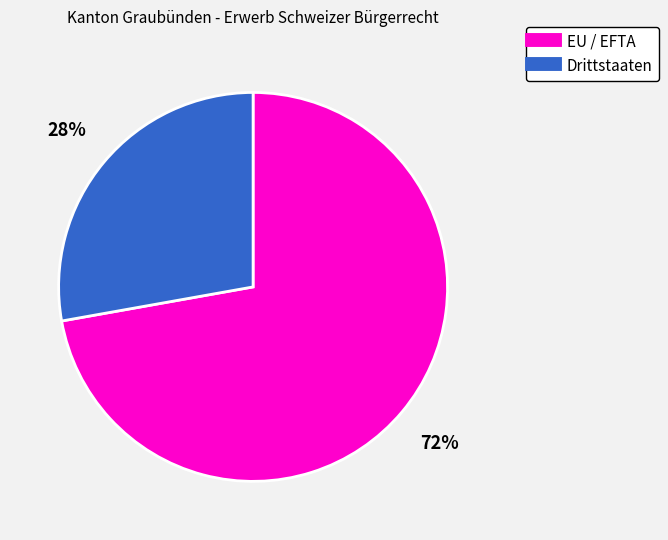

How many slices are in this pie chart?

2